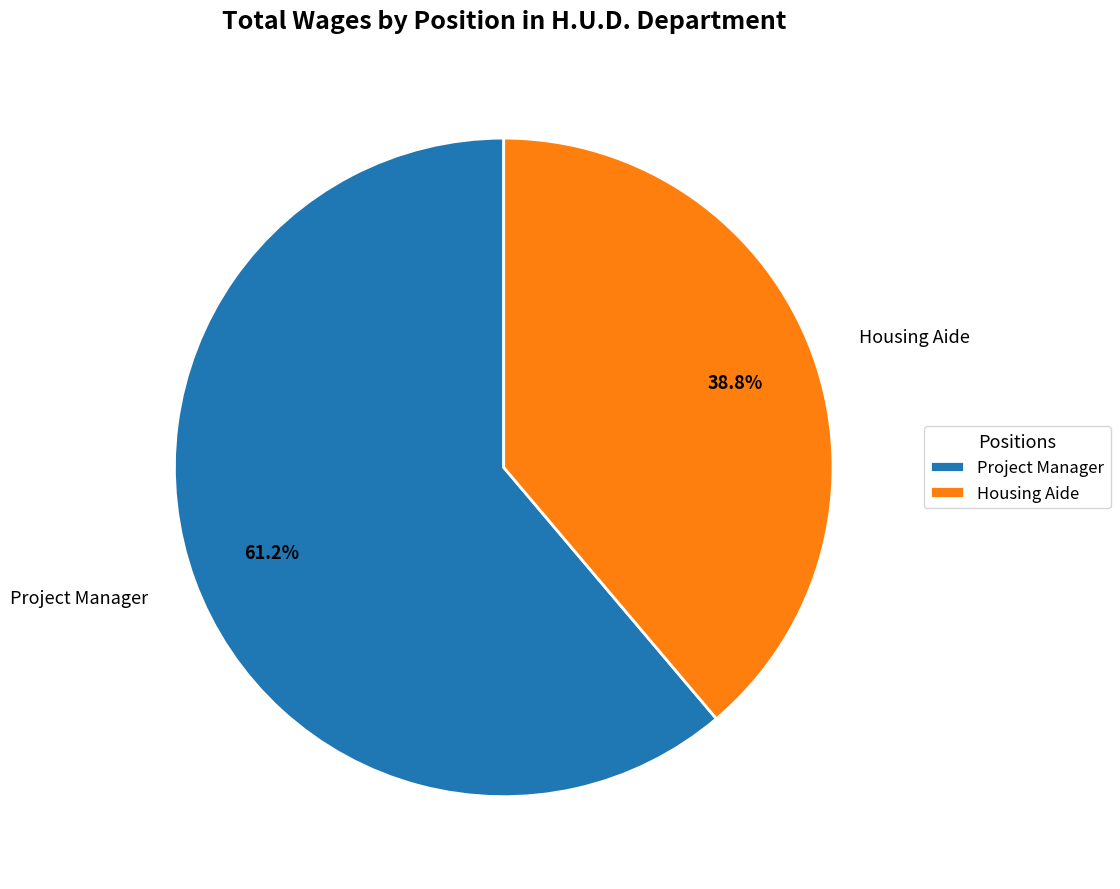

True or false: Housing Aide accounts for 39% of the total.

True